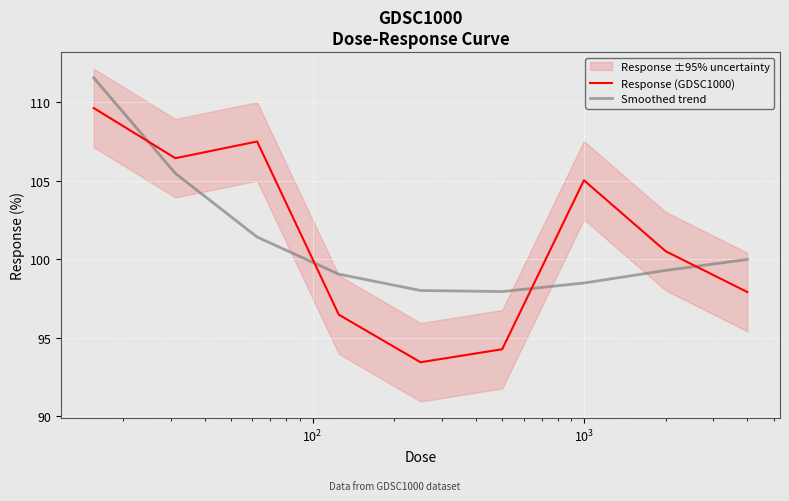

After their last crossing, which series has the higher values: Smoothed trend or Response (GDSC1000)?

Smoothed trend